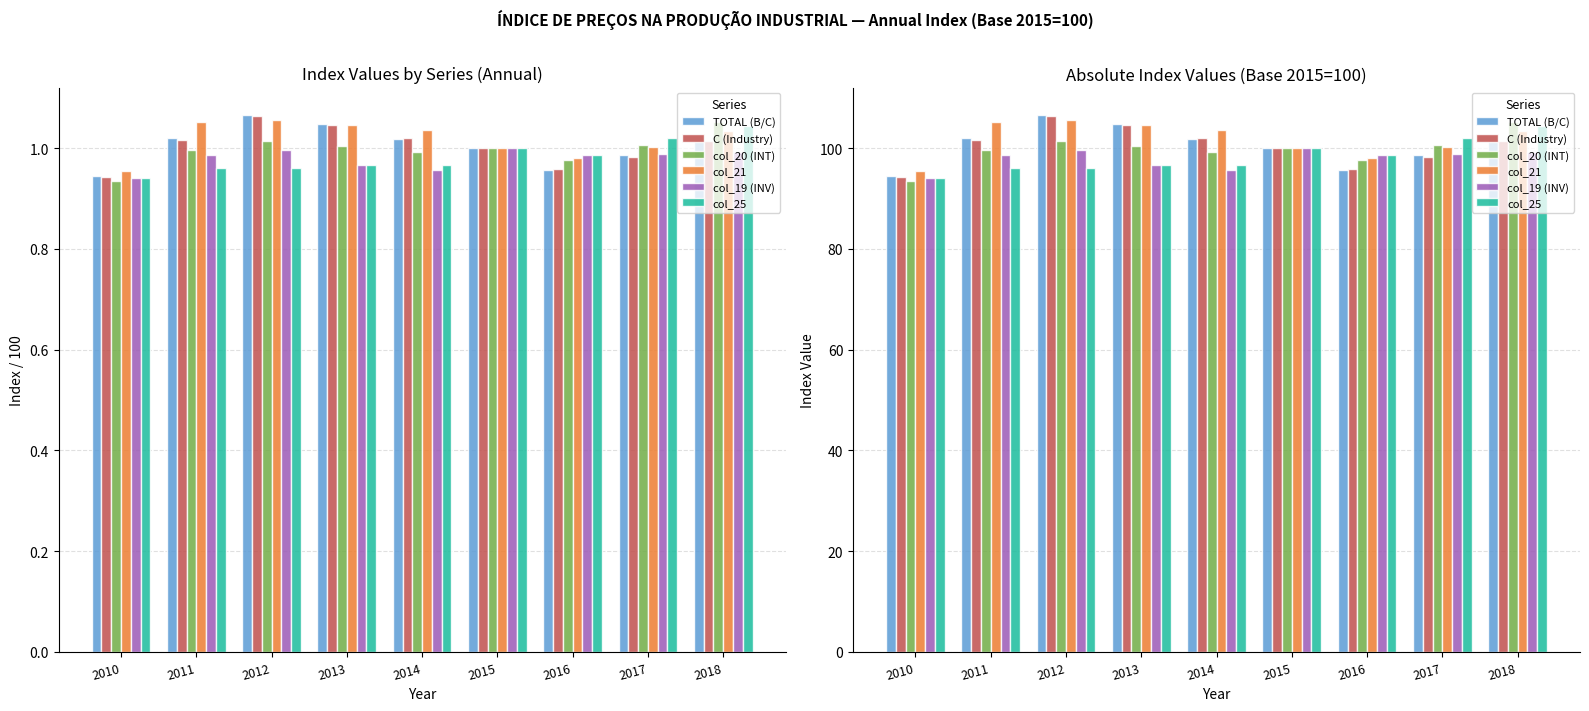

What is the average value of the col_21 series?

101.8